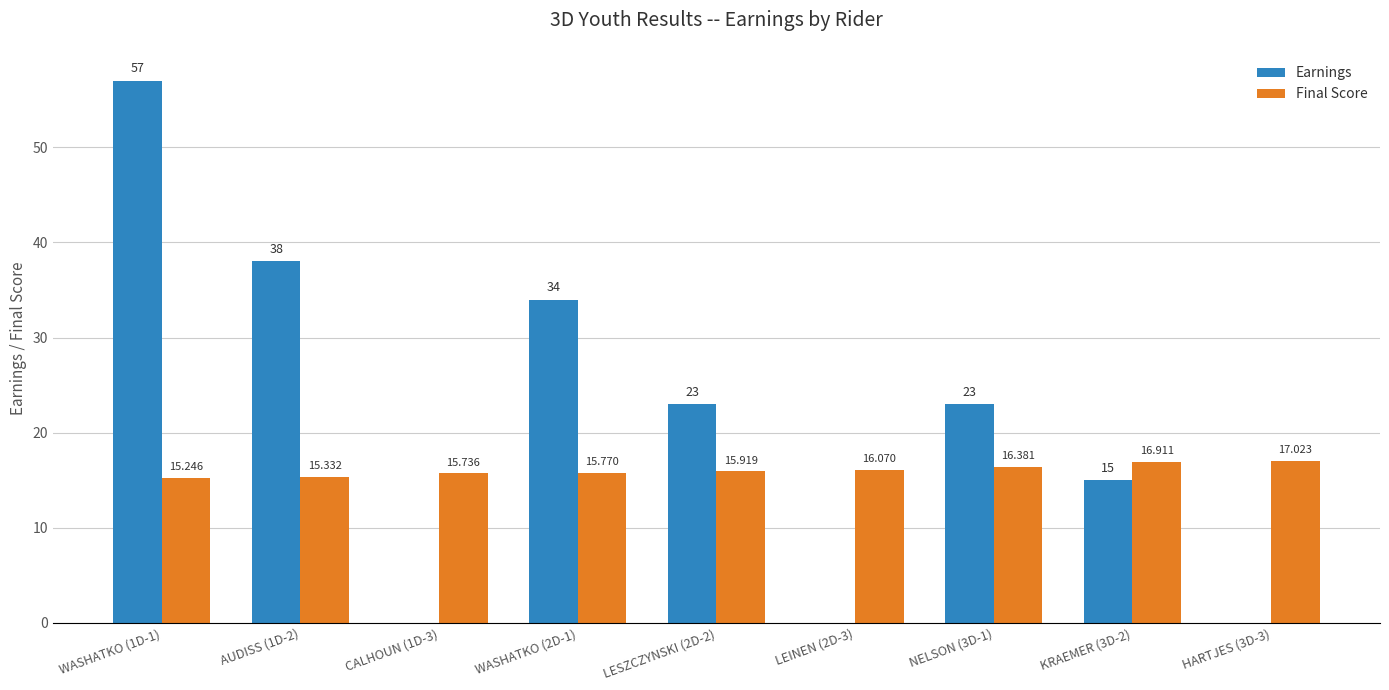

Are the bars horizontal?

No